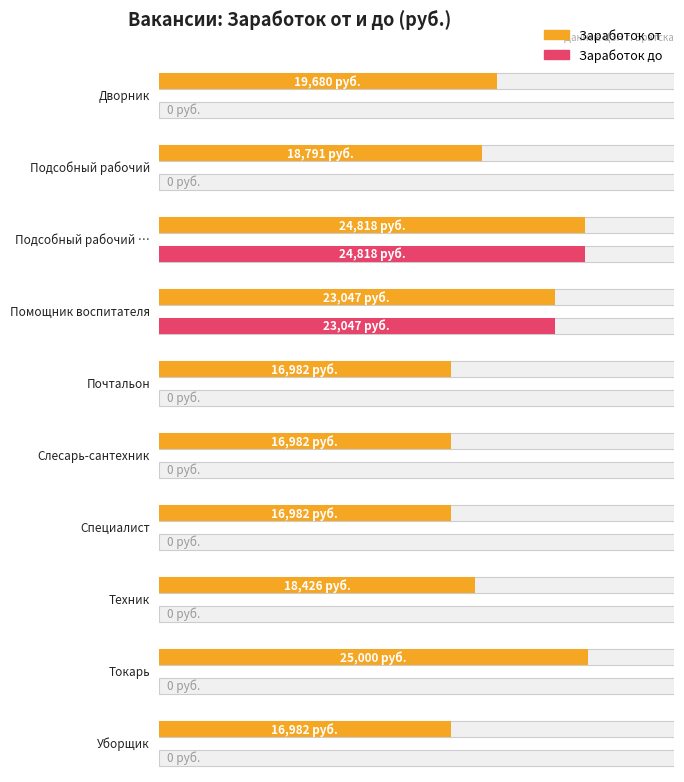

What is the total value across all series at Почтальон?

16982